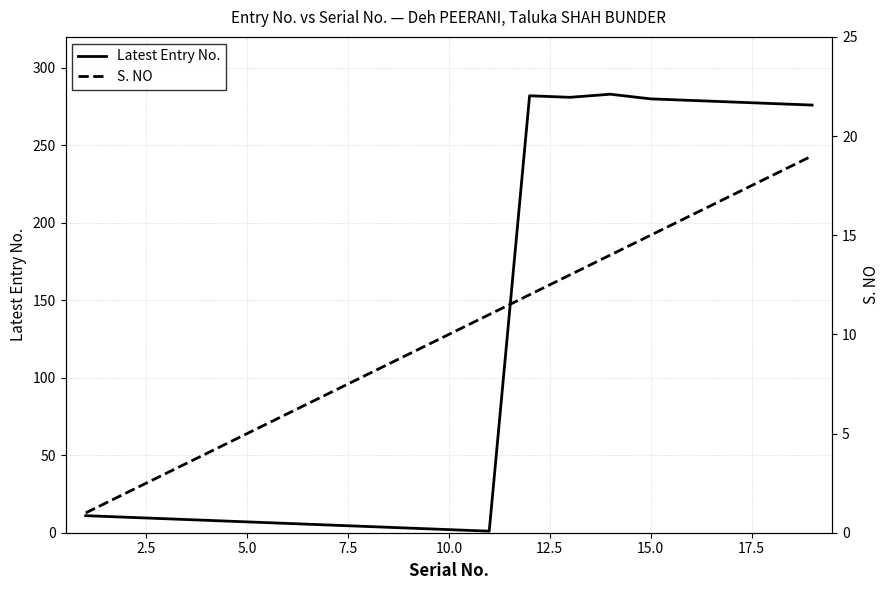

What is the highest value of the Latest Entry No. series?

283